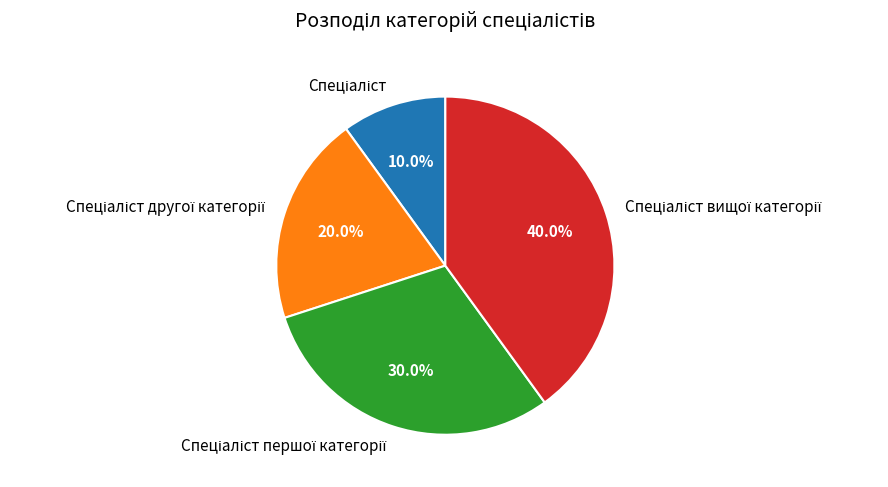

Is there a majority slice in this chart?

No